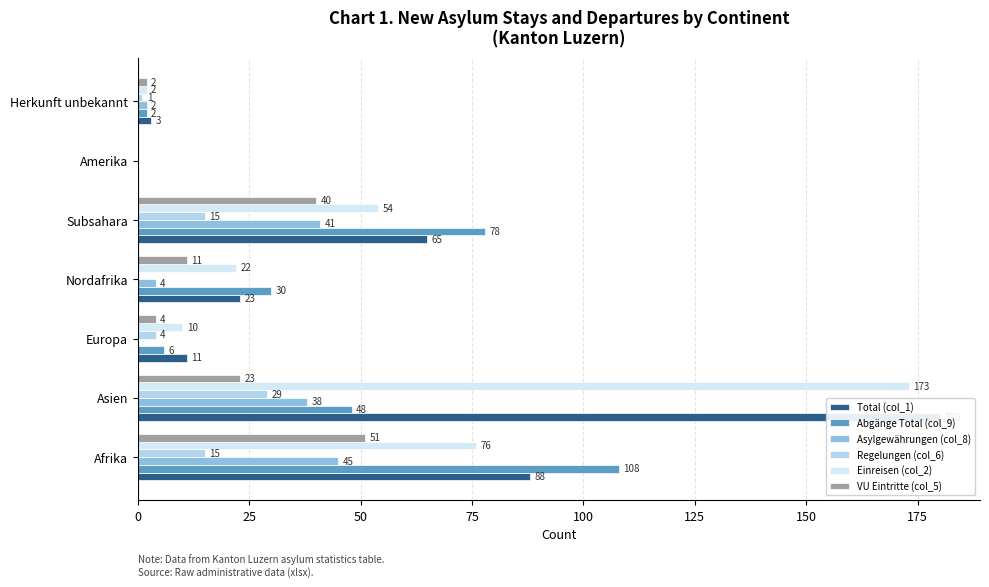

The Asylgewährungen (col_8) series shows 0 at 50. True or false?

True